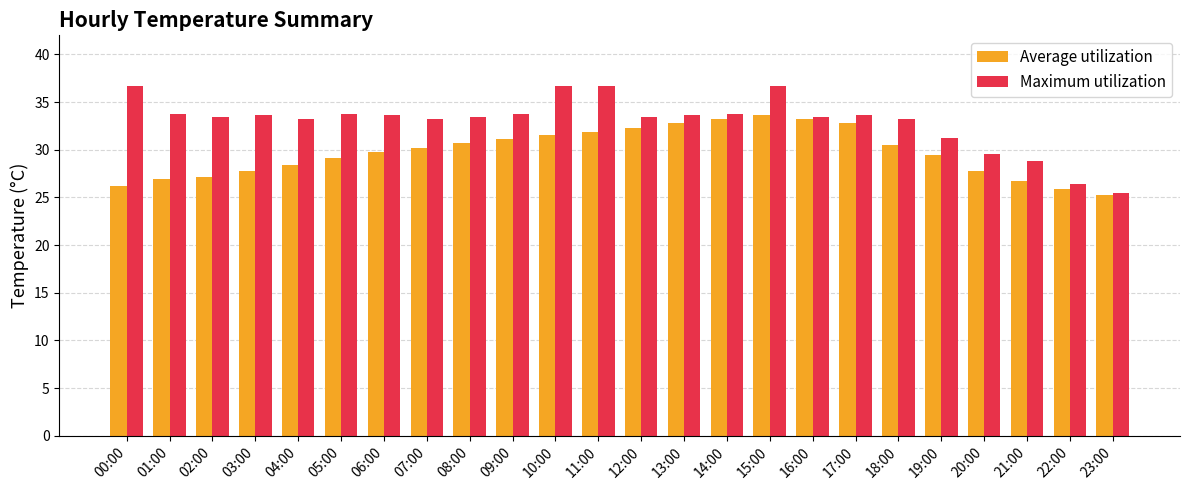

Is it true that Average utilization equals 53.6 at 17:00?

False